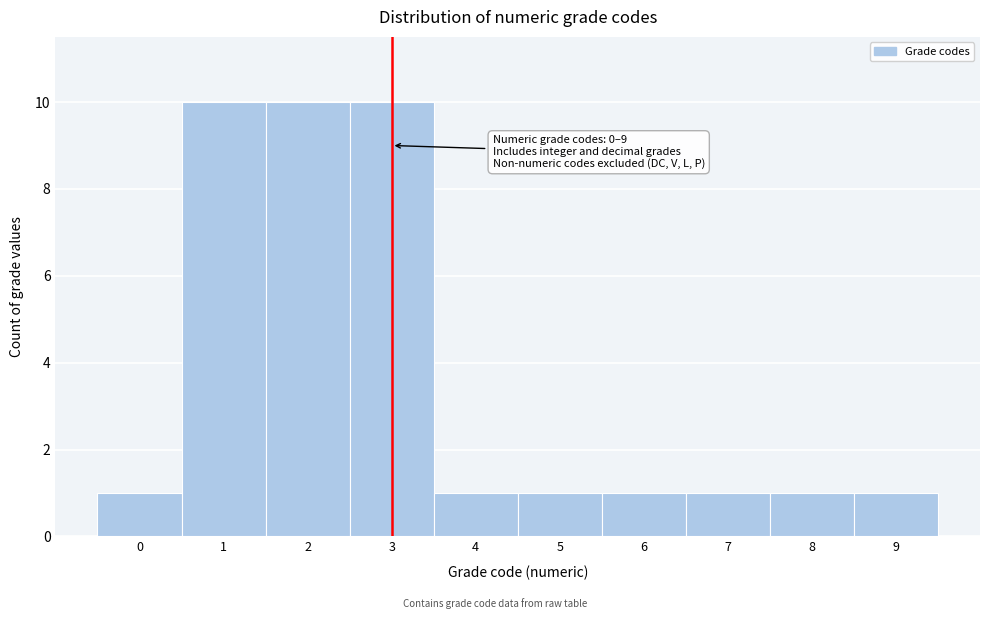

Reading left to right, list all the values displayed in this chart.

1	10	10	10	1	1	1	1	1	1